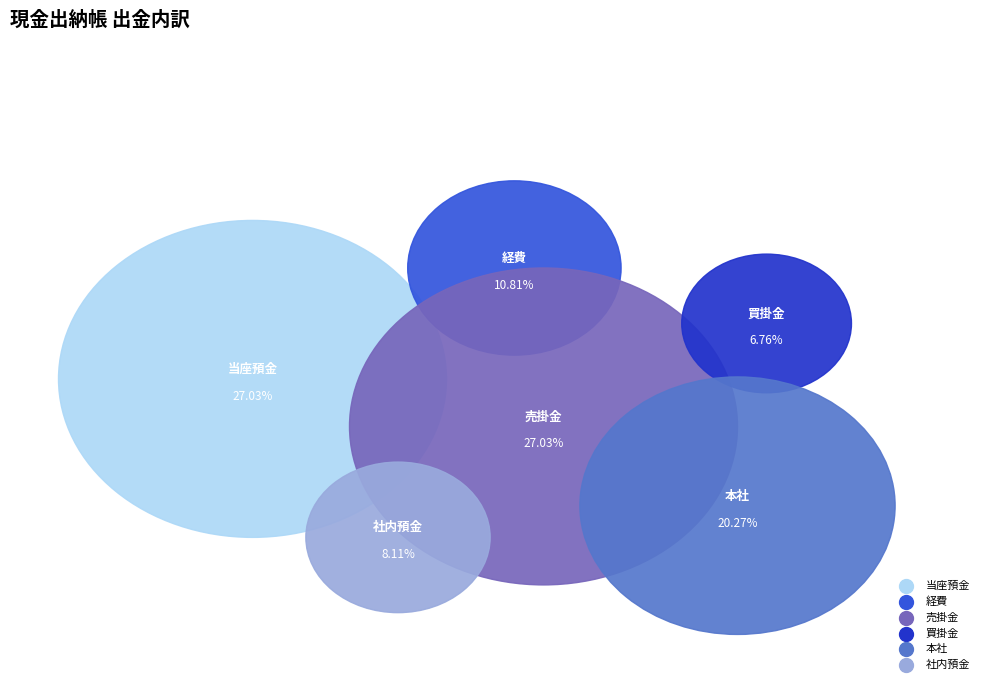

To the nearest percent, what is the difference between the 買掛金 and 売掛金 slice percentages?

20%